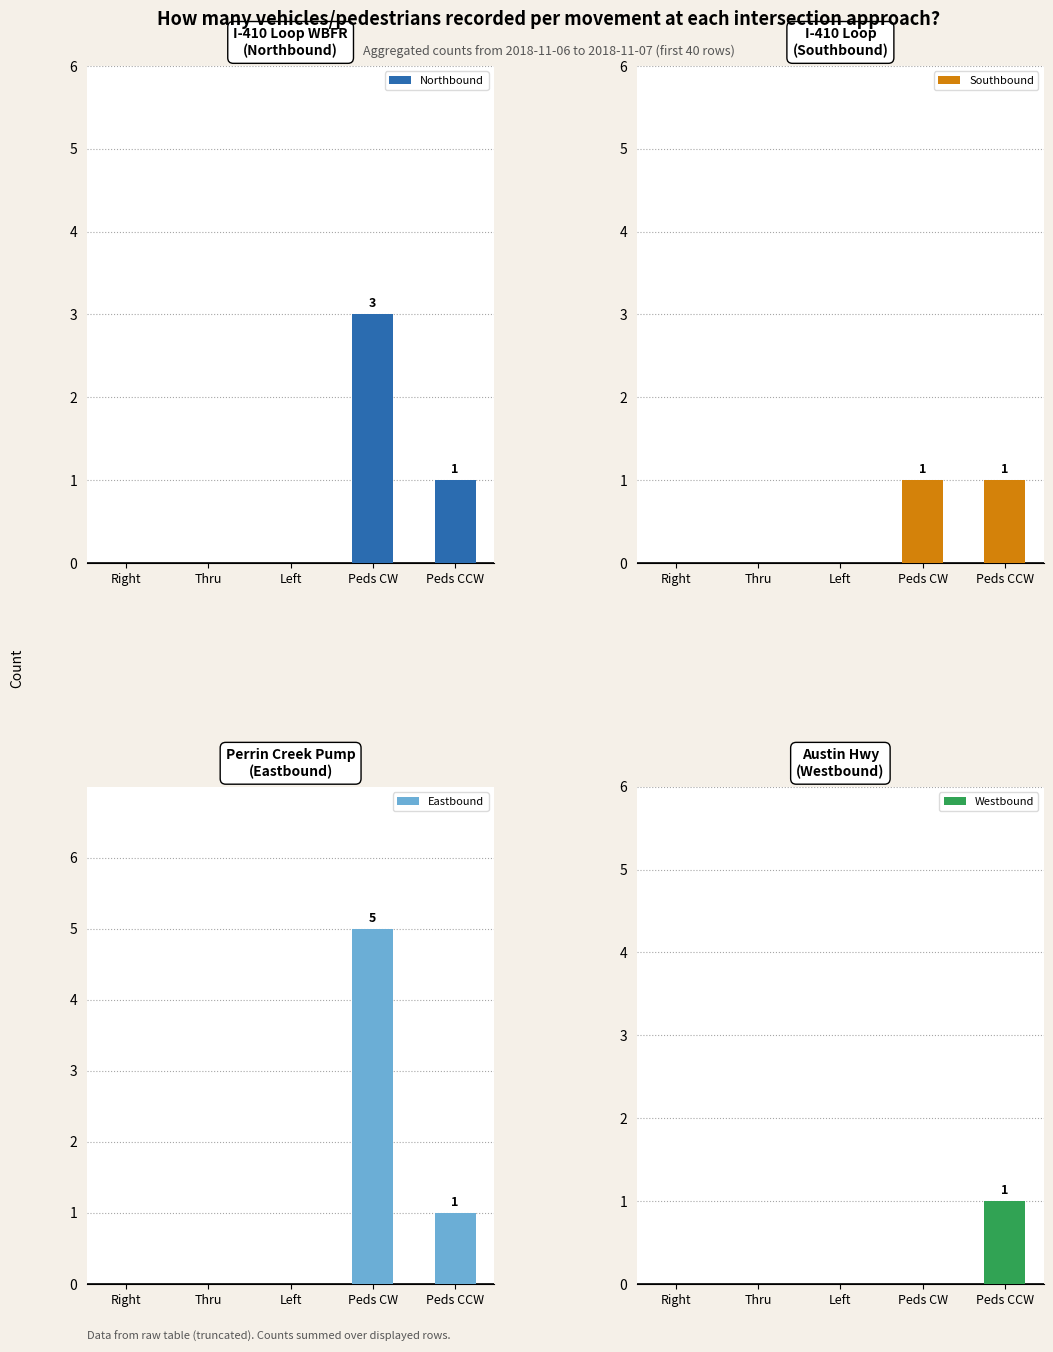

Rank the series by their maximum value, from highest to lowest.

Eastbound, Northbound, Southbound, Westbound